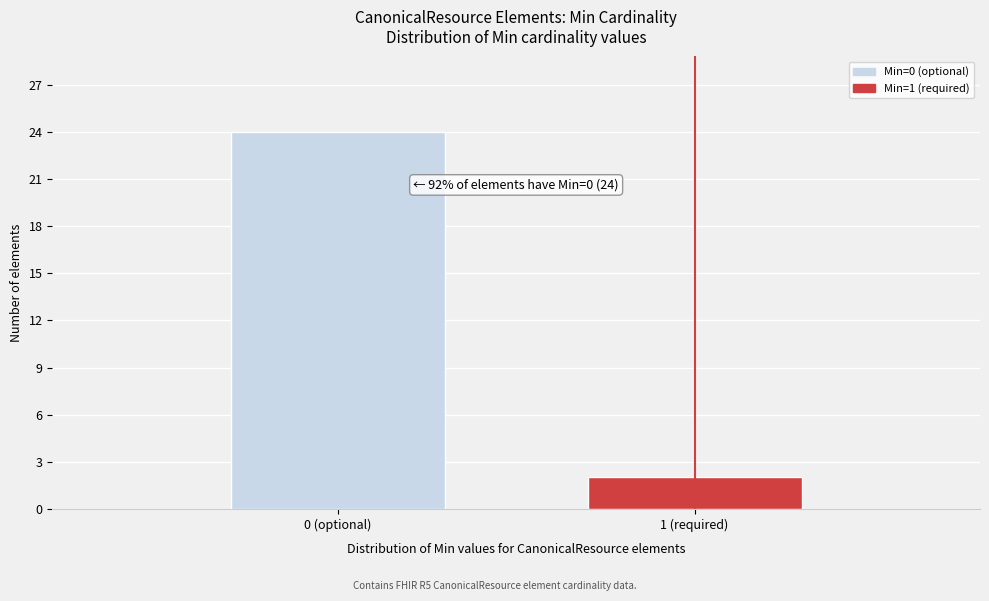

Reading right to left, what are all the values shown in this chart?

2	24